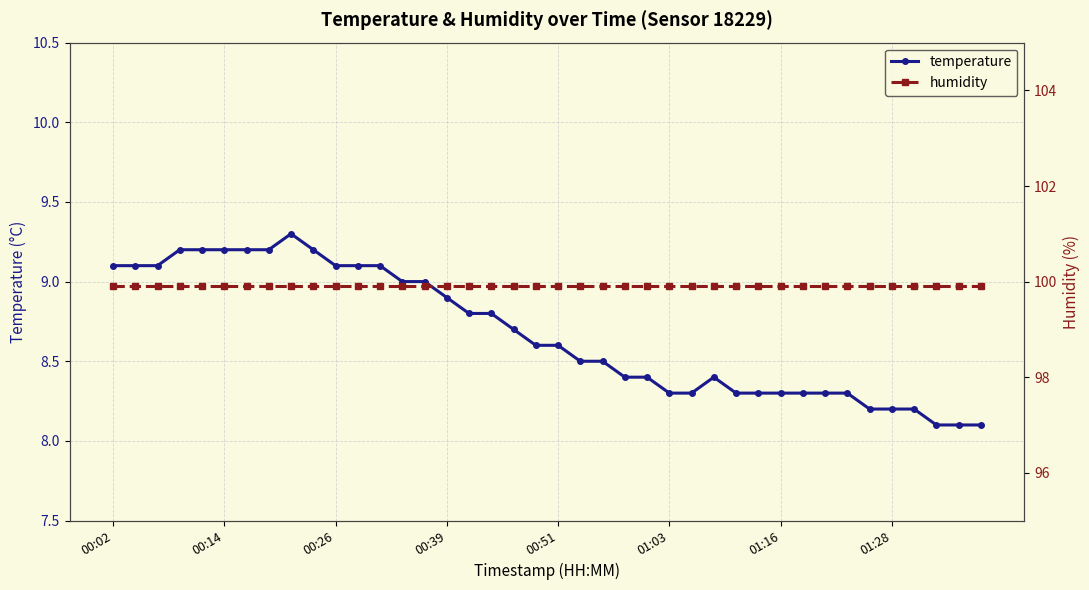

What is the difference between the temperature values at 9 and 32?

0.9